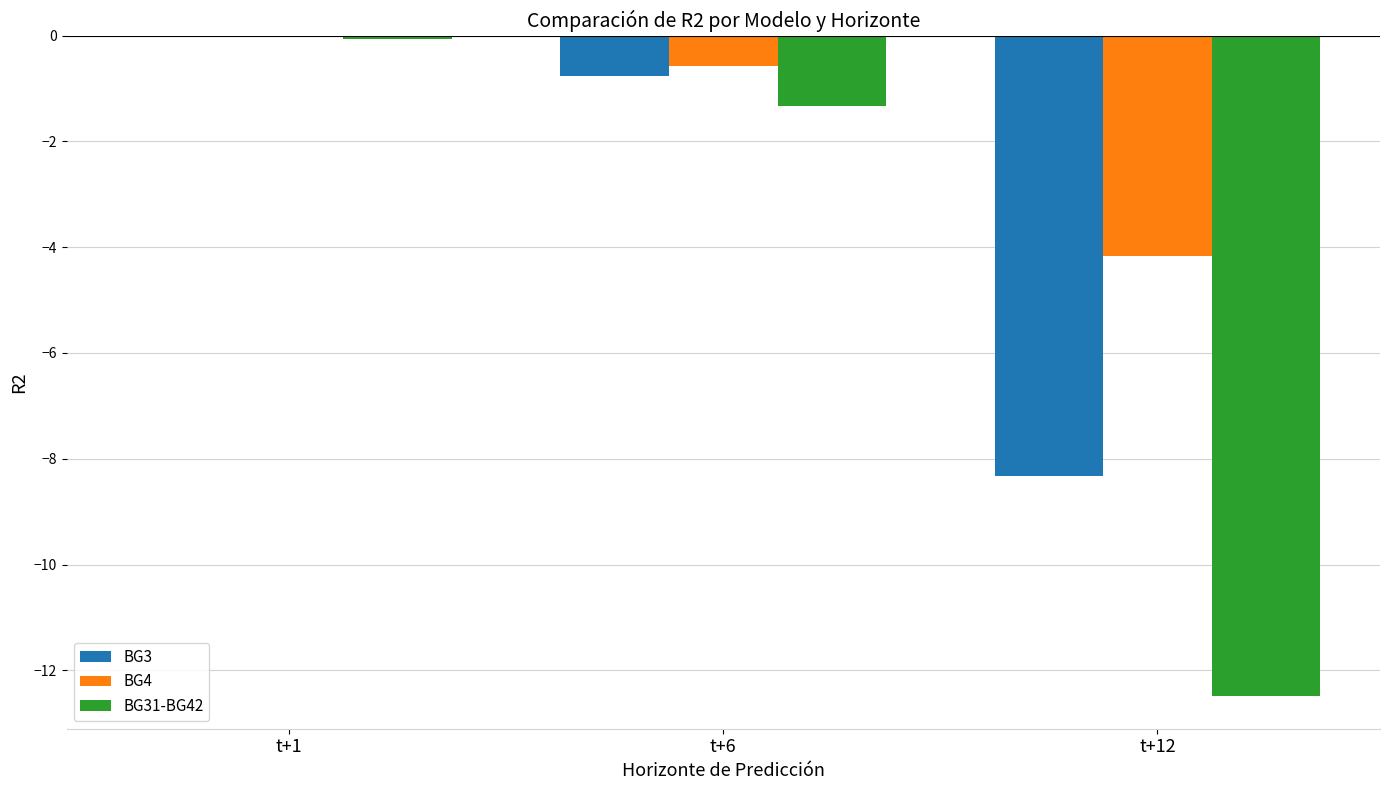

Which series has the largest total across all categories?

BG4